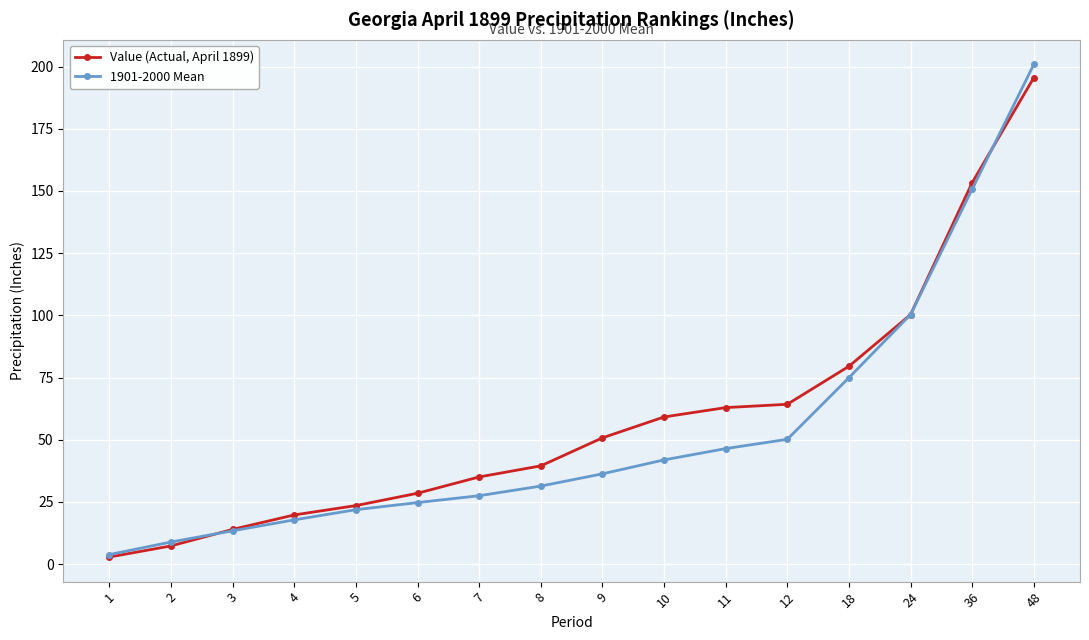

How many data points in 1901-2000 Mean are less than 36?

8